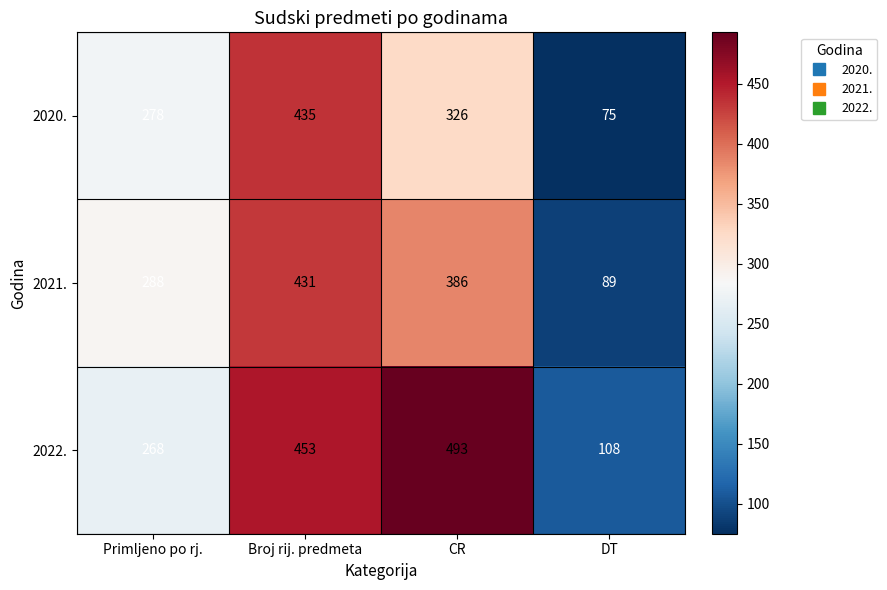

What is the minimum value shown in the chart?

75